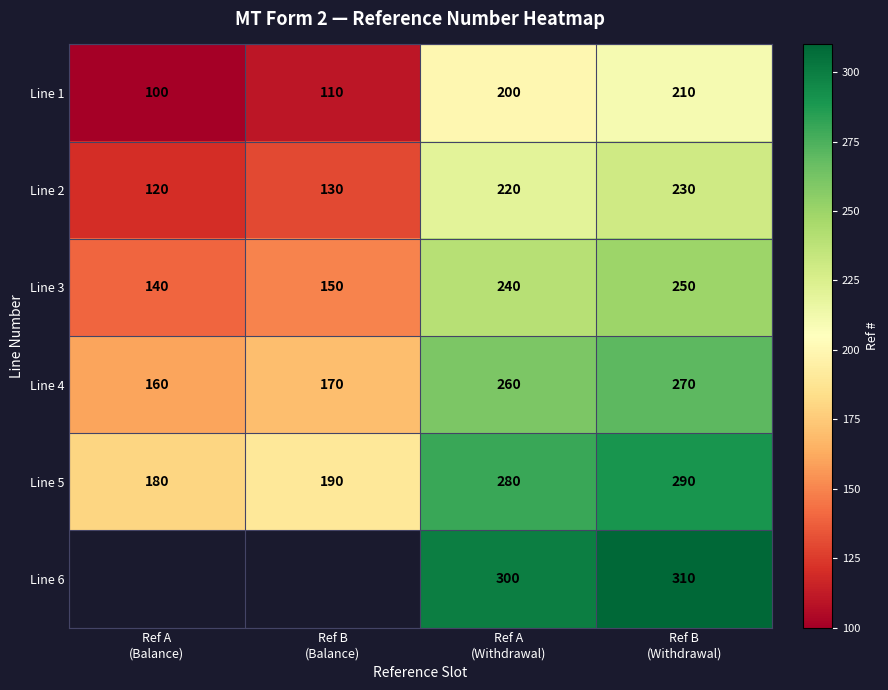

What is the maximum value for Line 2?

230